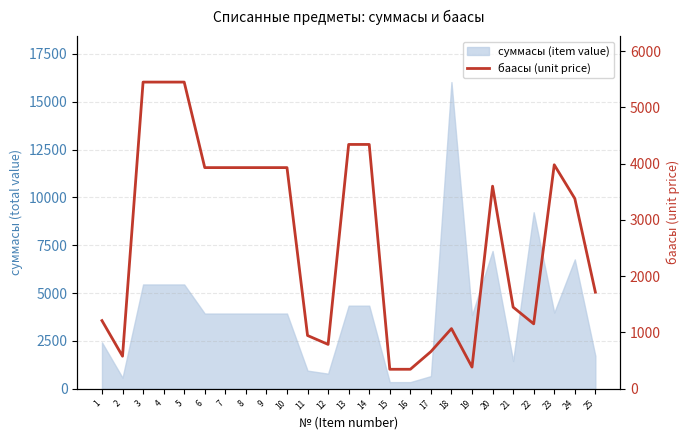

Where is the data nearest to the value 2897?

24